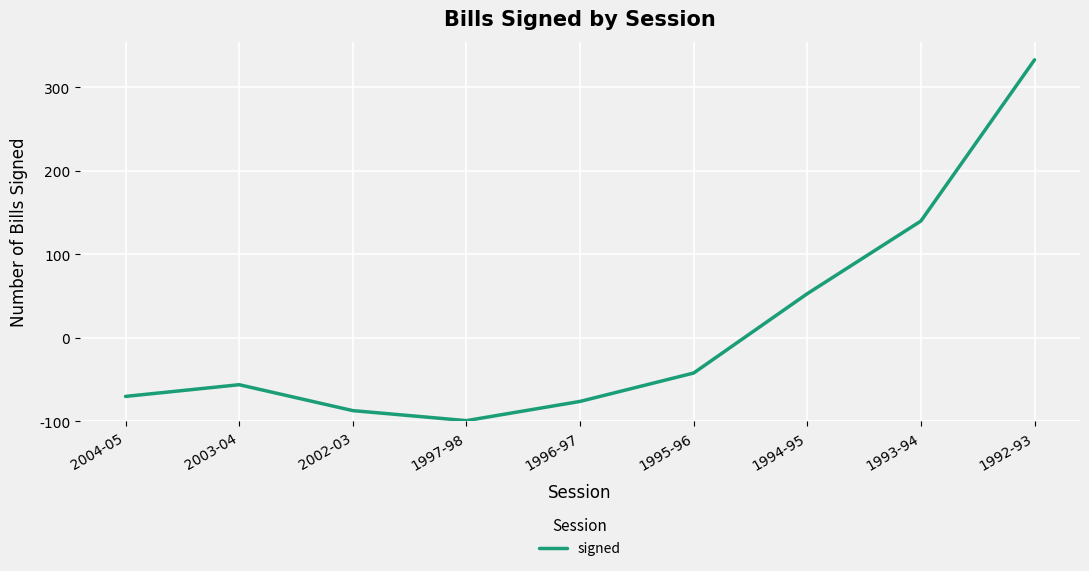

Is this an area chart (filled region under the line)?

No